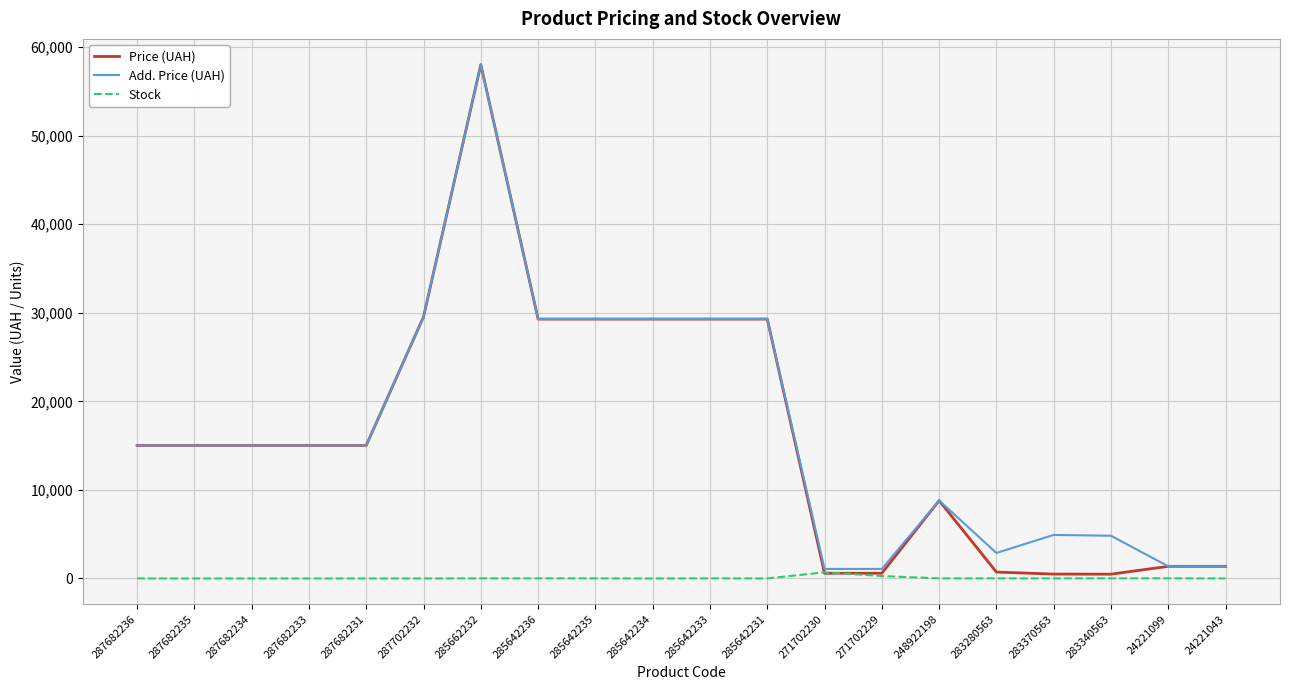

Which series has the widest spread of values?

Price (UAH)